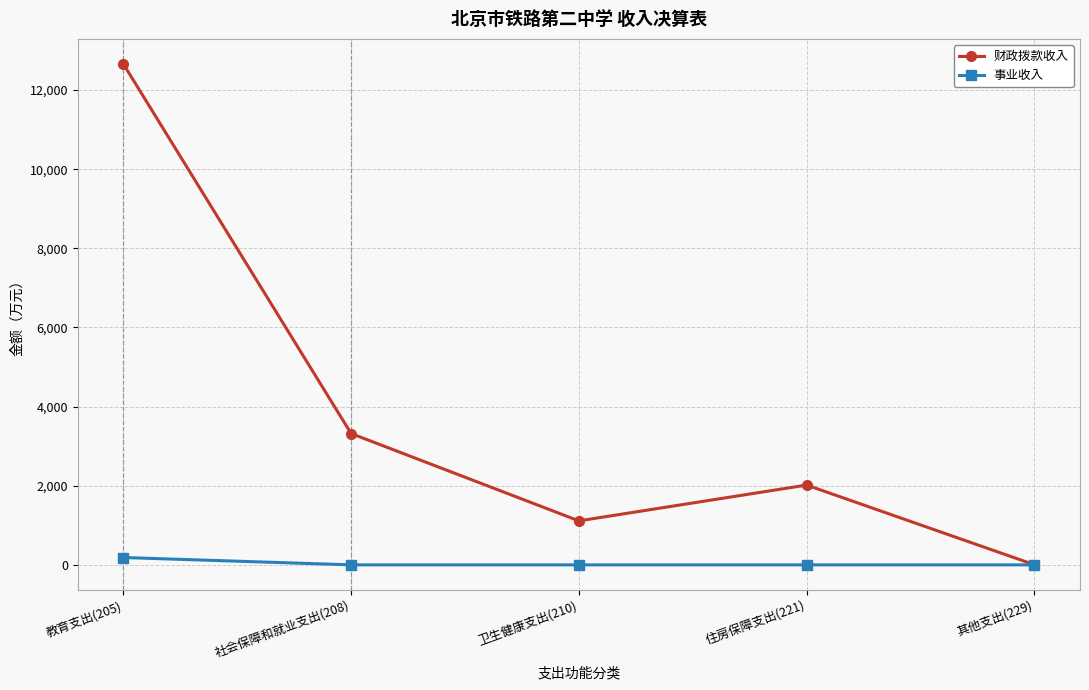

Reading left to right, extract all data points from this chart.

财政拨款收入: 12659.8	3319.3	1111.8	2016.7	3.0
事业收入: 185.6	0.0	0.0	0.0	0.0